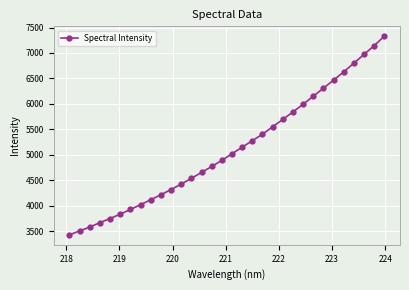

What is the value of the 3rd point from the left?

3579.9